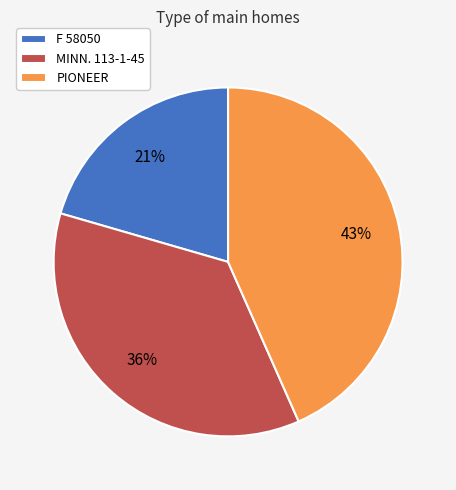

What is the smallest slice in the pie chart?

F 58050